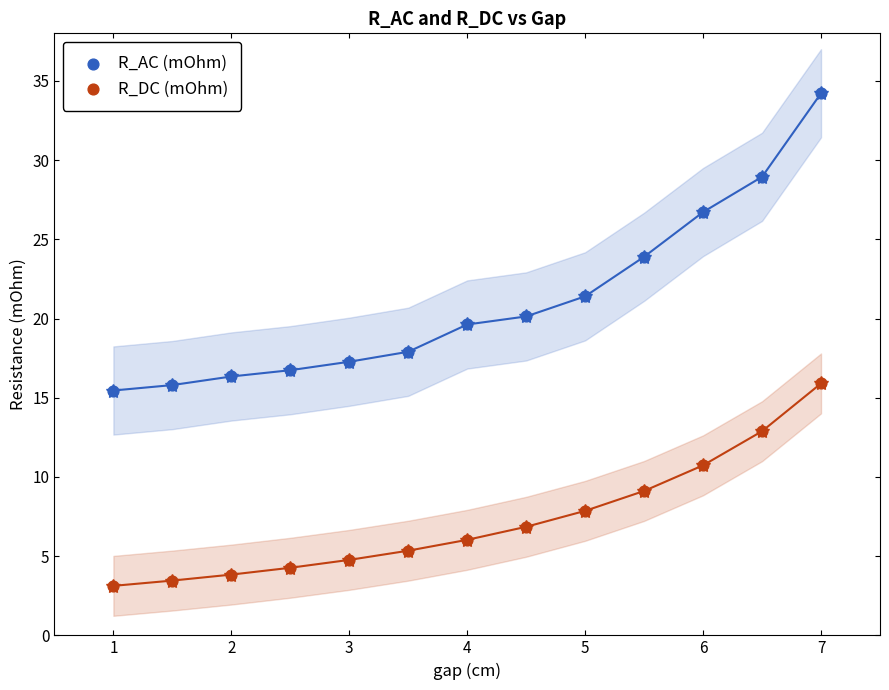

Which series contains the lowest Y value?

R_DC (mOhm)